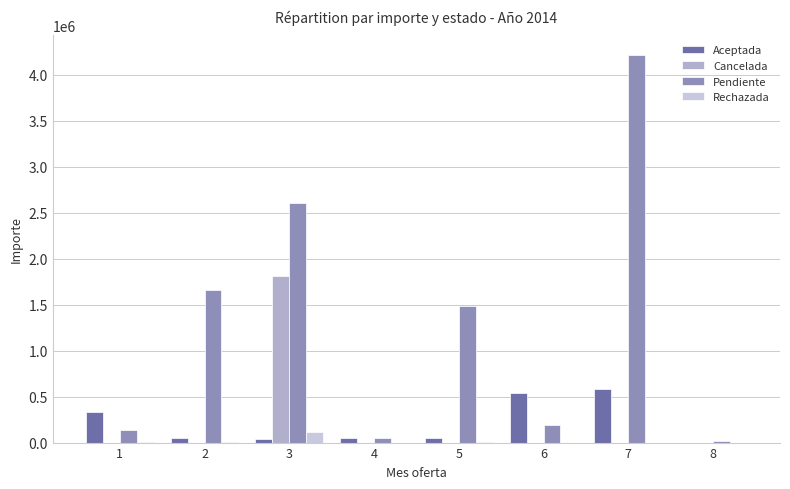

At which label is Aceptada closest to 290347?

1